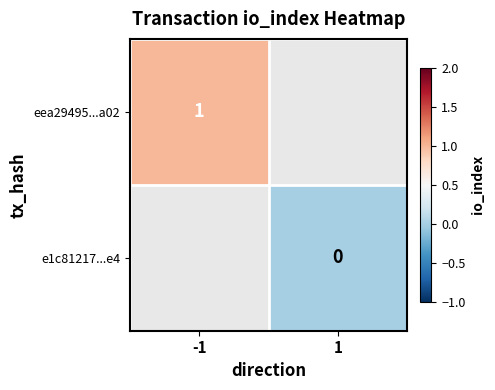

True or false: eea29495...a02 has a value of 1 at -1.

True